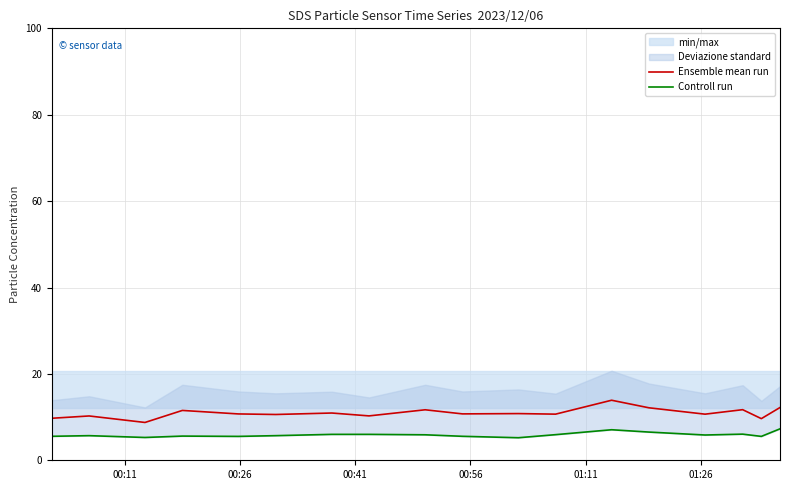

Count the number of categories in the chart.

18